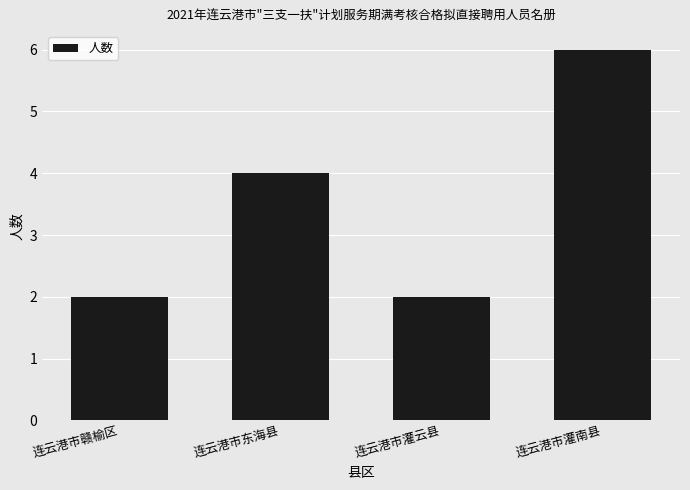

What is the sum of the values at 连云港市灌南县 and 连云港市灌云县?

8